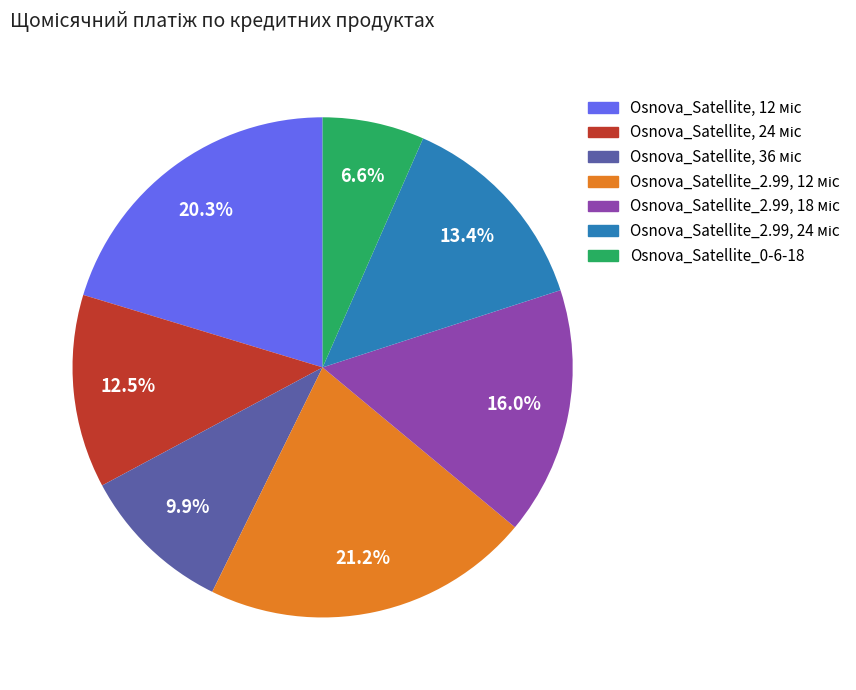

What is the smallest slice in the pie chart?

Osnova_Satellite_0-6-18